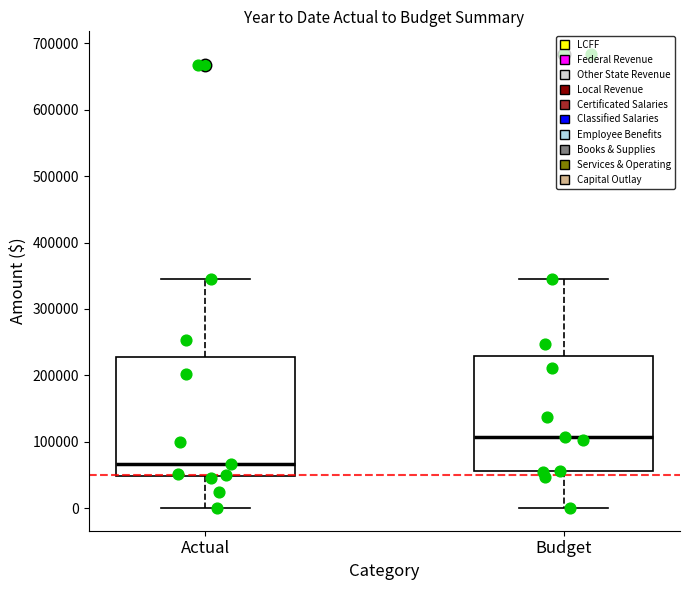

Where does the upper whisker of the box for Actual end on the y-axis? The values are not printed on the chart, so give them approximately, as read against the axis.

350000